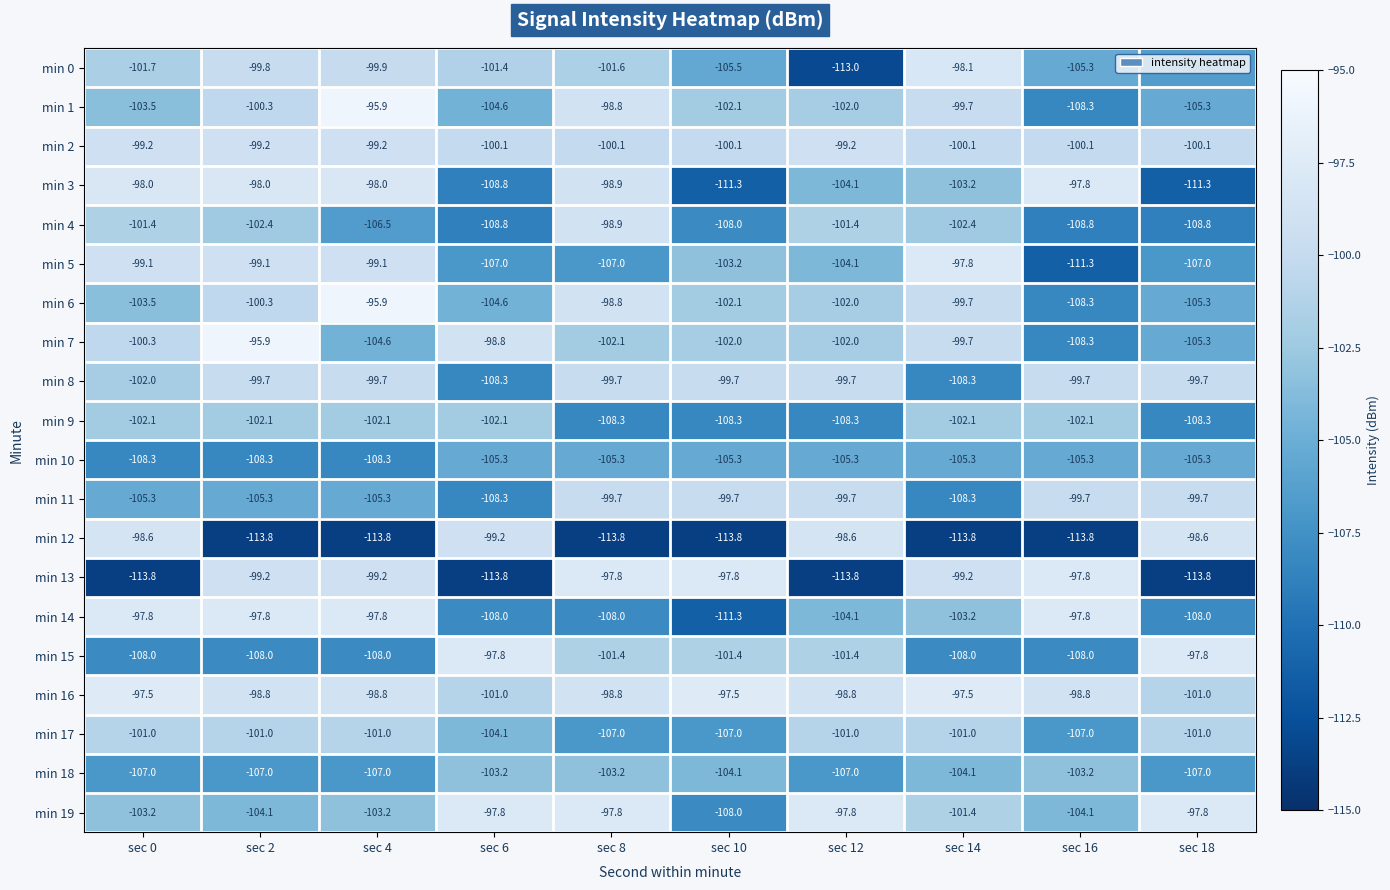

What is the spread (max minus min) of values at sec 4?

17.9